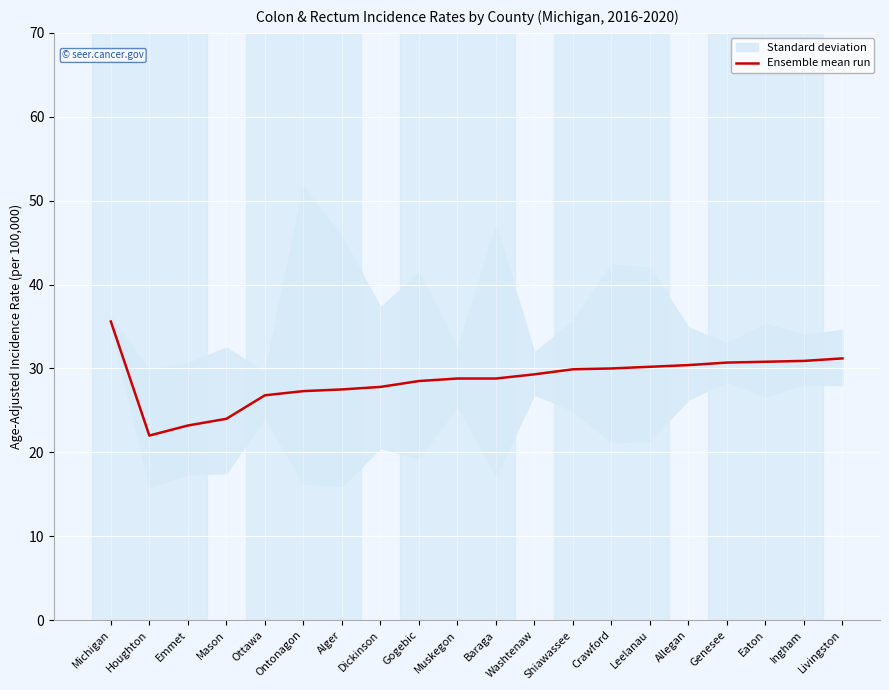

What is the difference between the maximum and second lowest values?

12.4